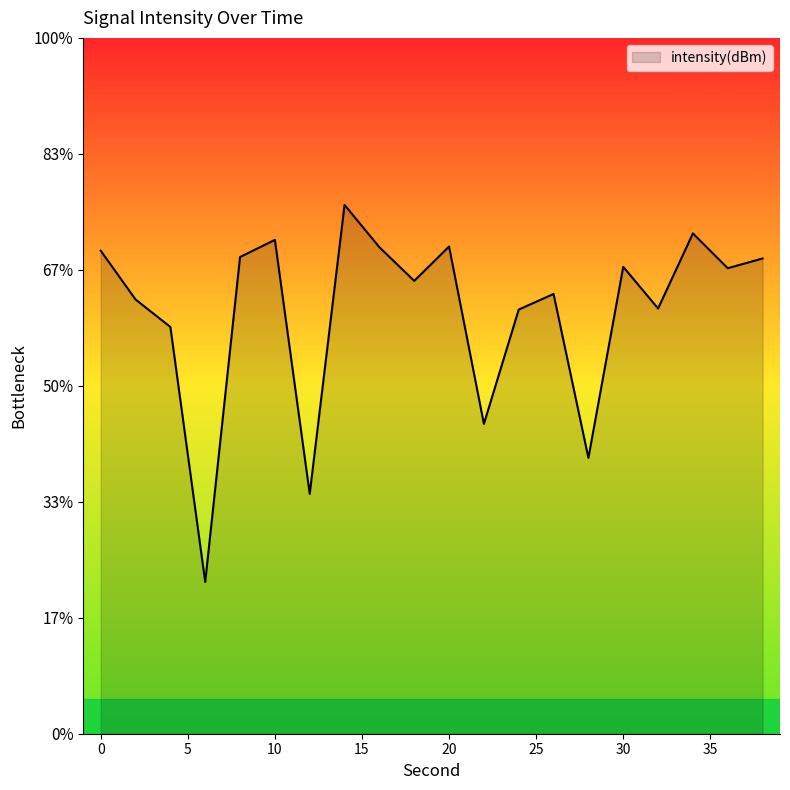

Is it true that the value at 18 is -130.9?

True